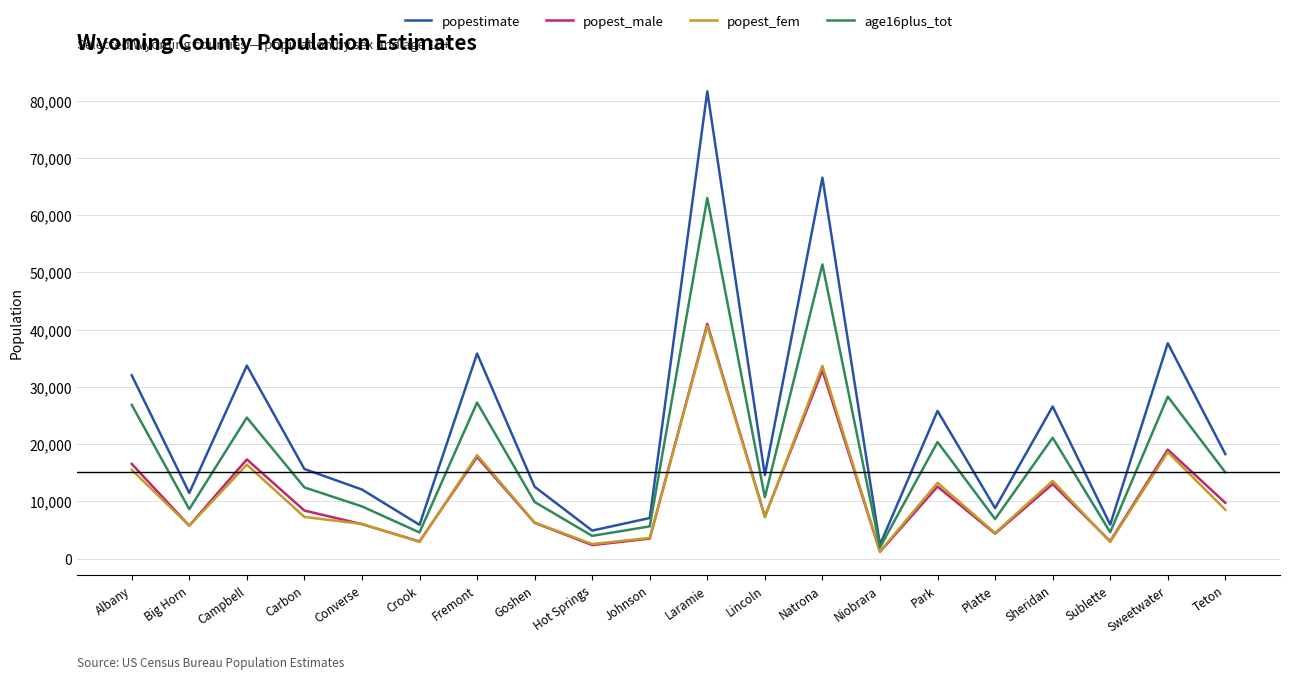

At which label does age16plus_tot first exceed 12423?

Albany